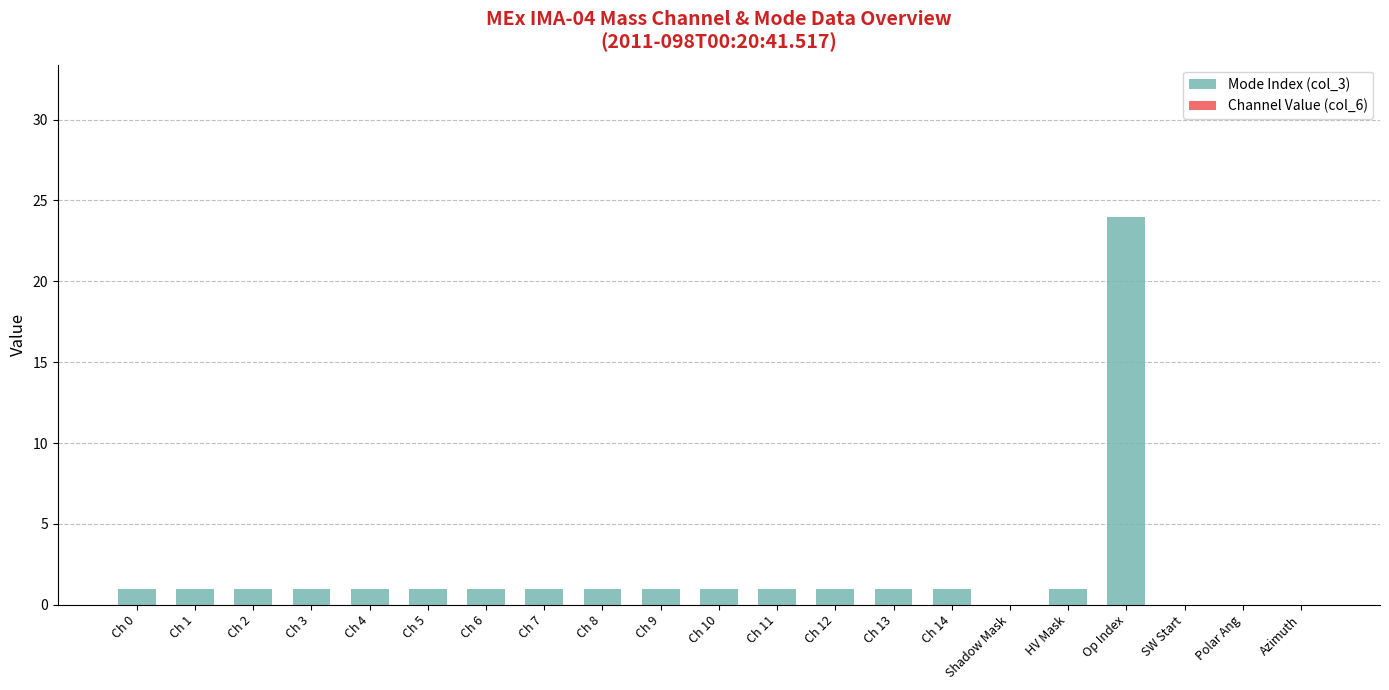

Approximately how many times larger is the value at Ch 9 compared to Ch 2?

1.0